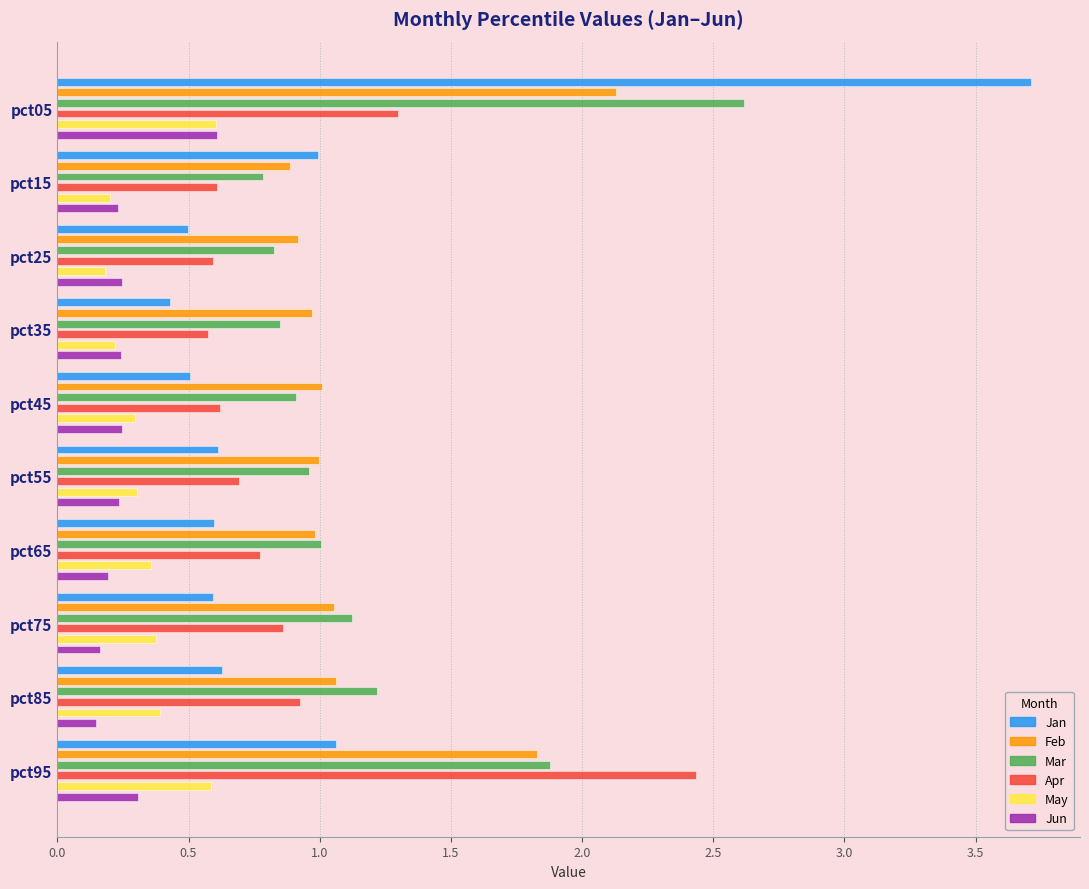

What is the minimum value shown in the chart?

0.1